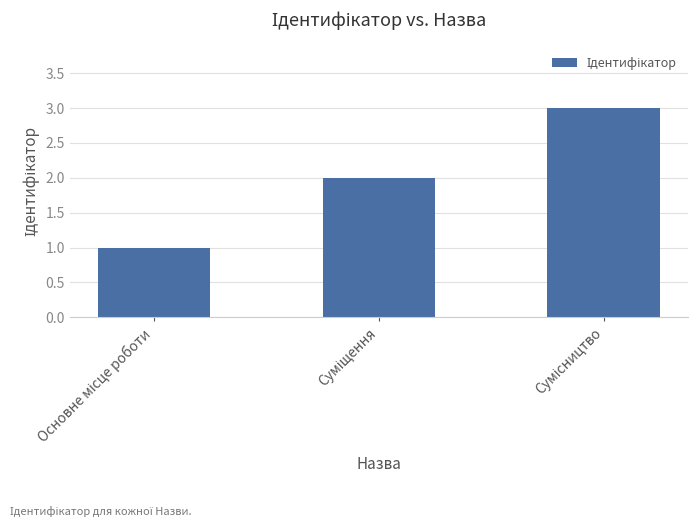

Count the values in the range 1 to 3.

3